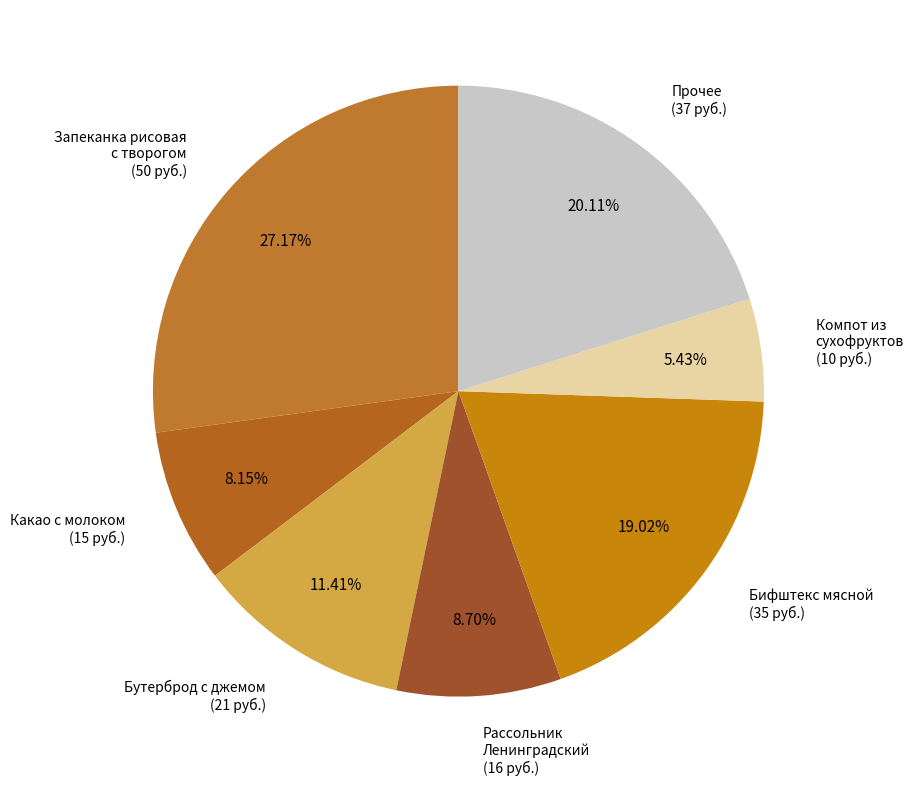

Between Запеканка рисовая с творогом (50 руб.) and Рассольник Ленинградский (16 руб.), which is larger?

Запеканка рисовая с творогом (50 руб.)